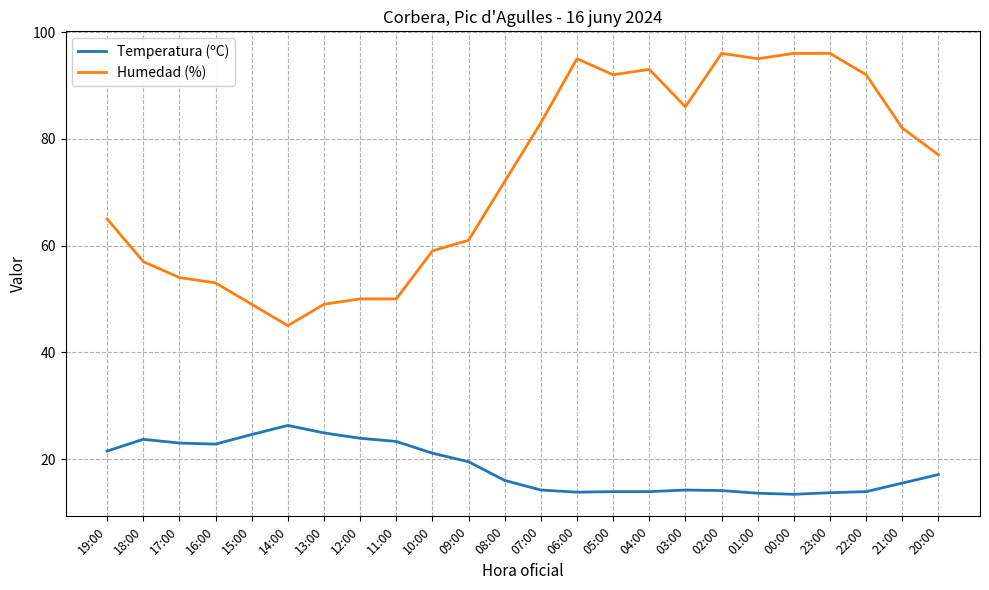

What is the lowest value of the Humedad (%) series?

45.0